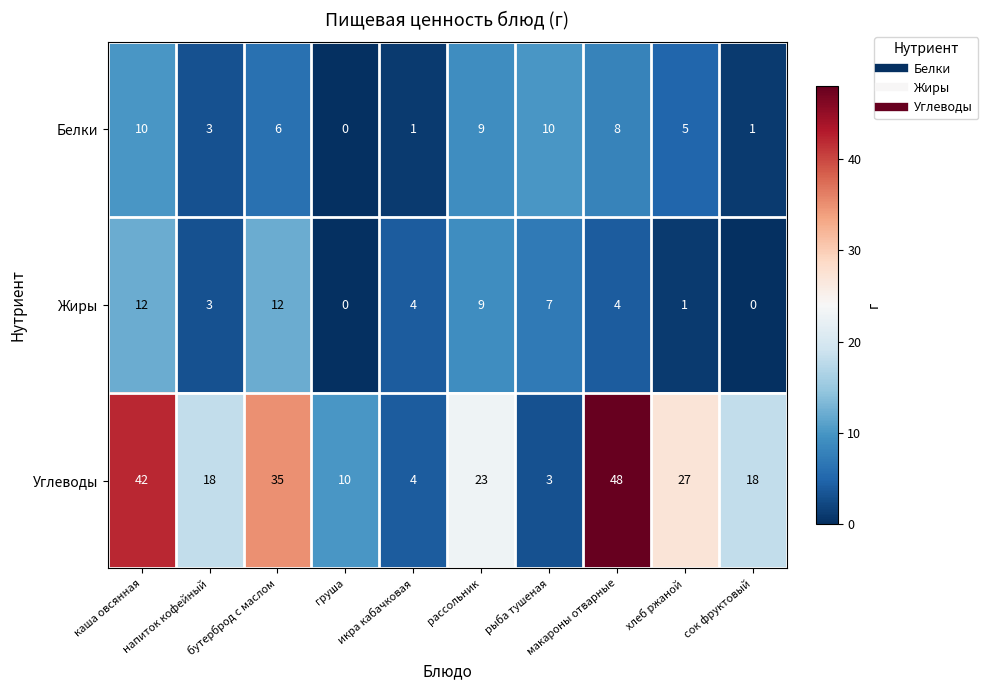

What is the difference between the maximum and minimum values in the Белки series?

10